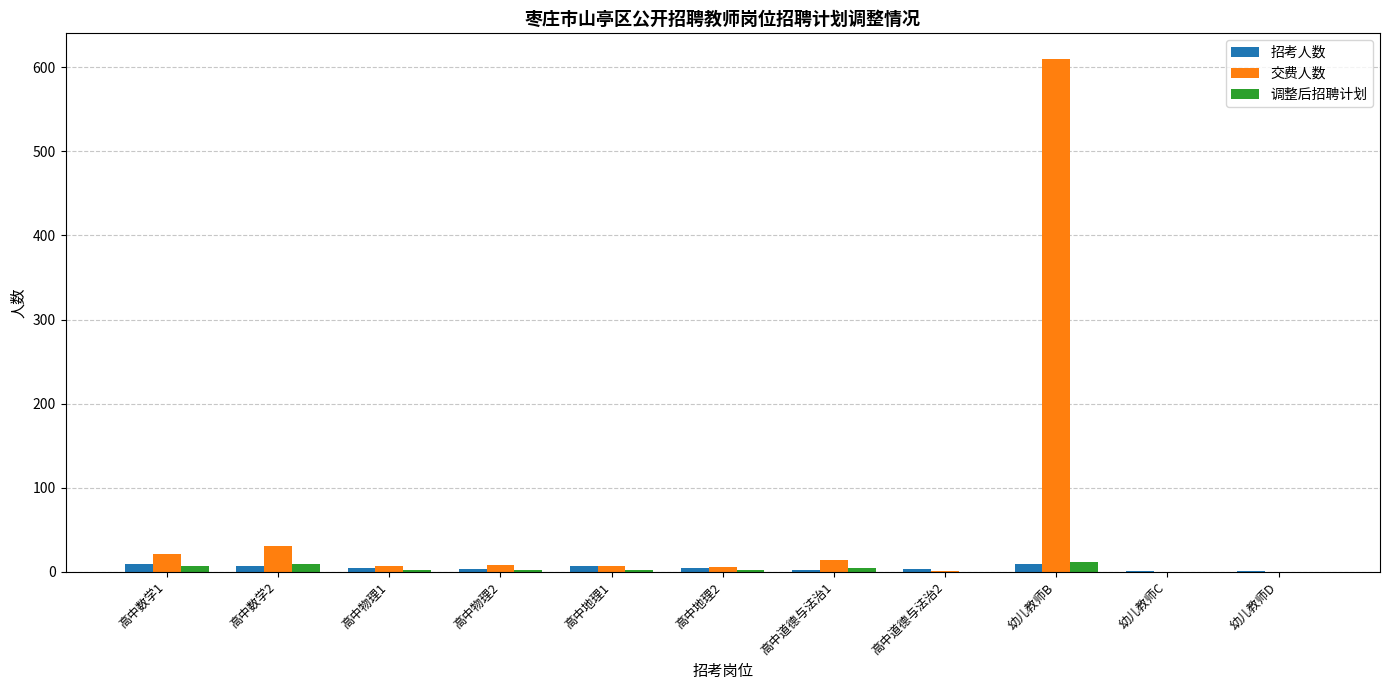

What is the highest value of the 调整后招聘计划 series?

11